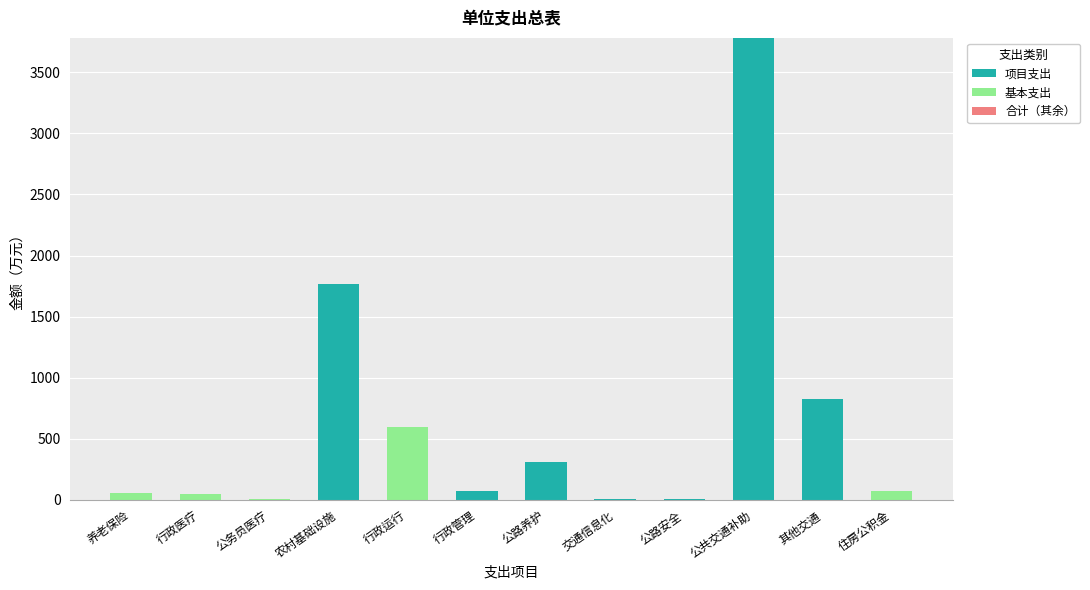

Are the bars grouped side by side (vs. stacked)?

No